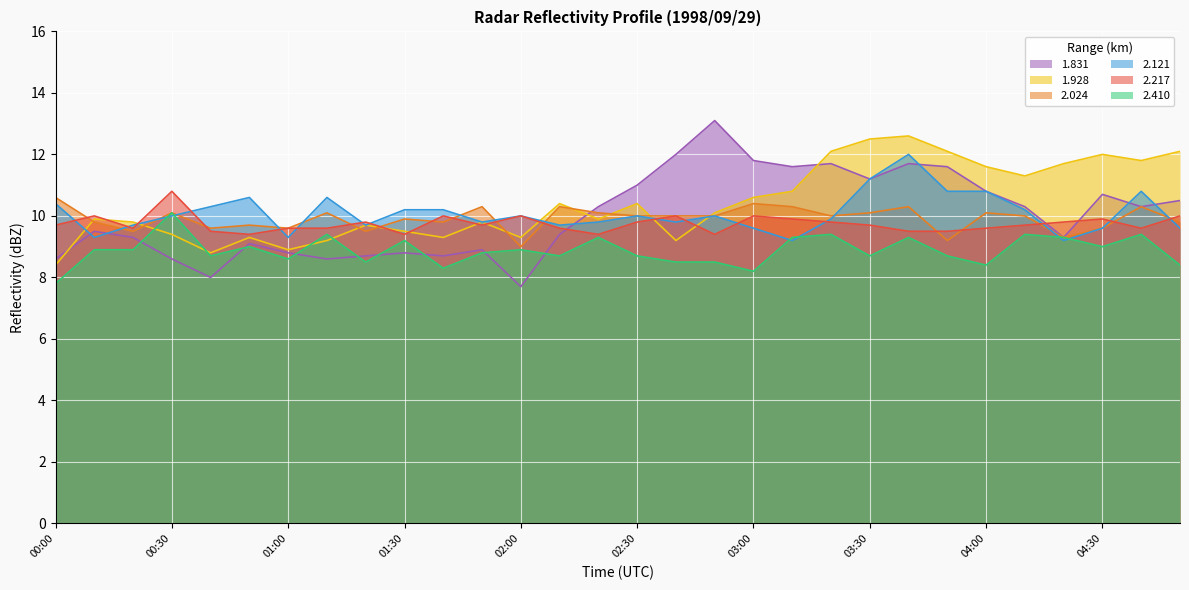

What is the label of the 13th point from the left?

02:00